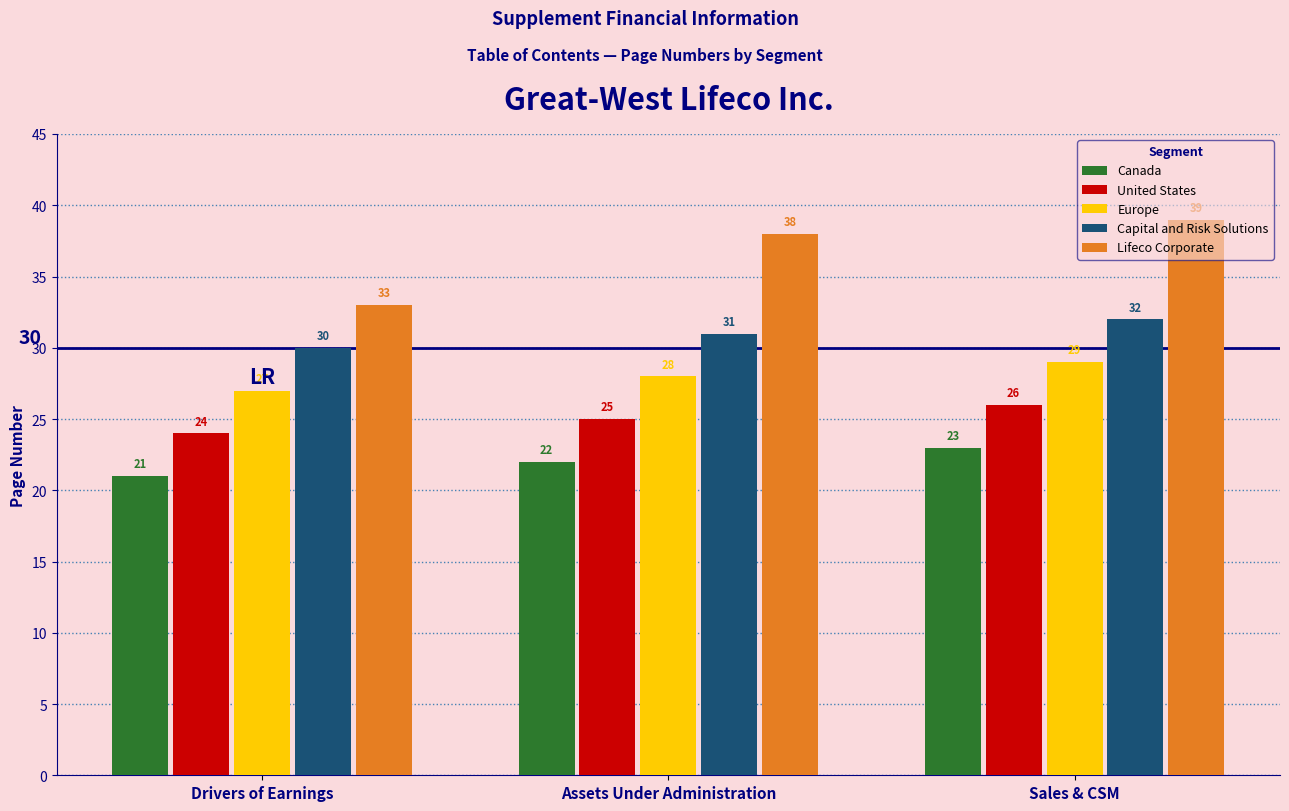

Is it true that United States equals 34 at Drivers of Earnings?

False